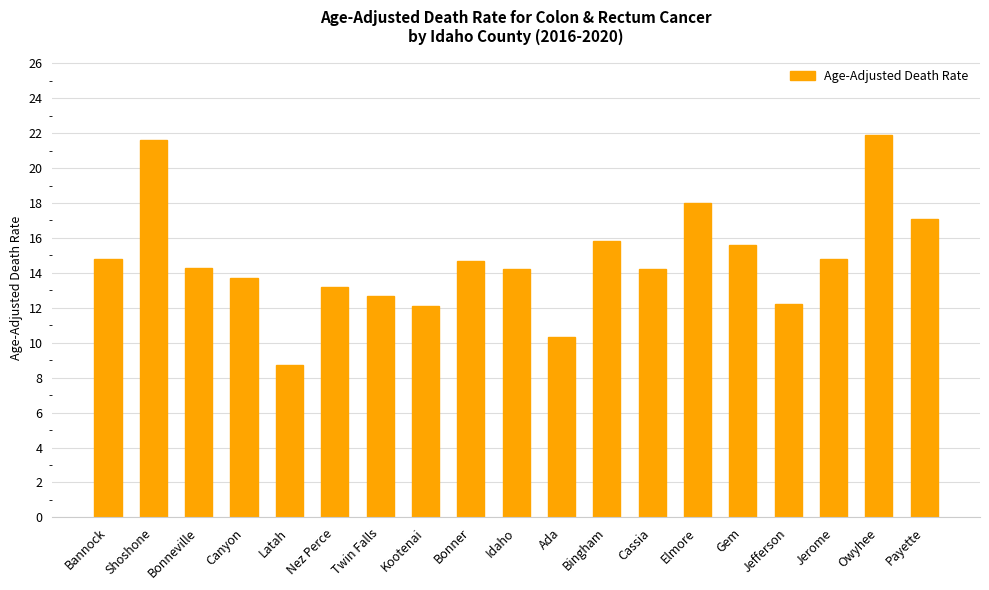

What position from the right is Payette?

1